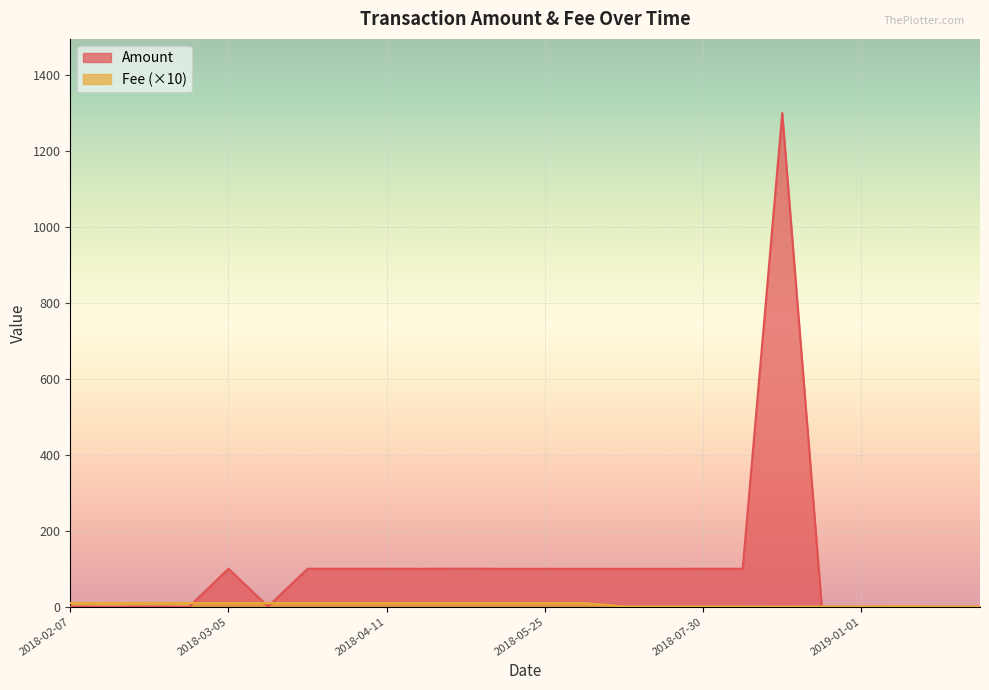

In Fee, how many points are higher than both neighbors (excluding endpoints)?

2